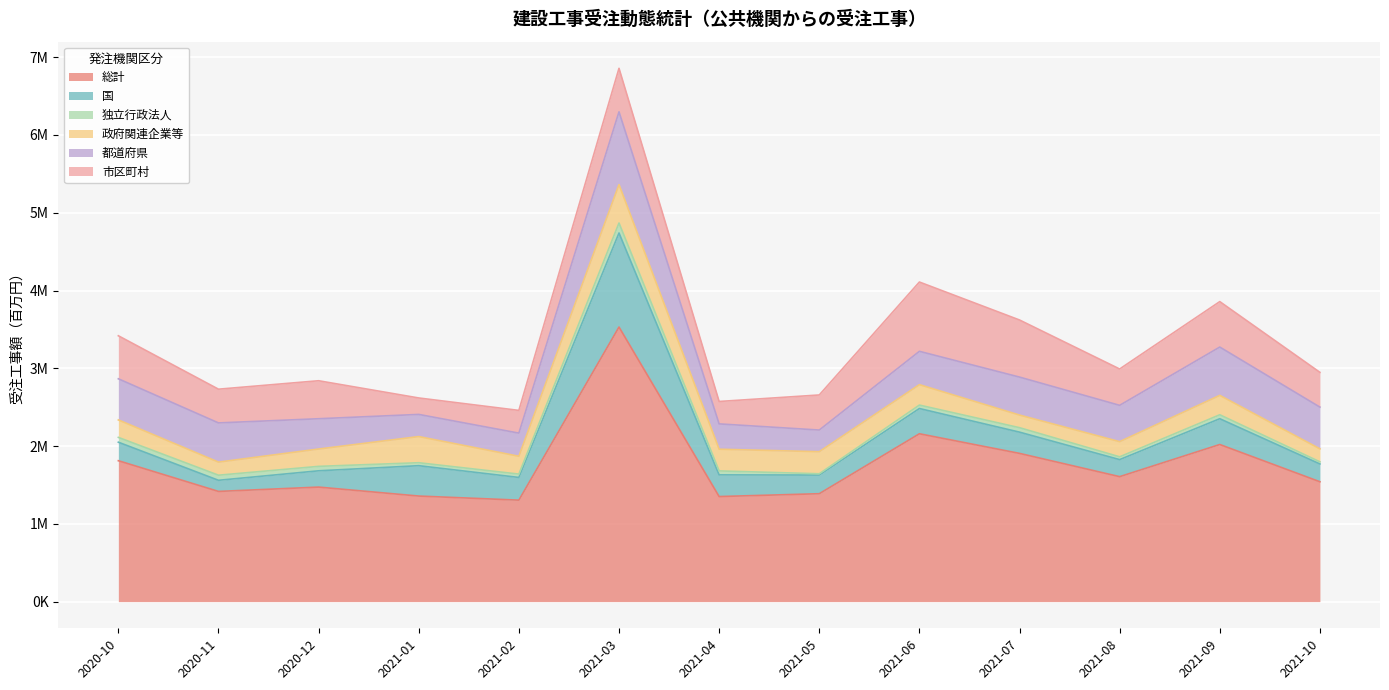

The value of 政府関連企業等 at 2021-05 is 441116. True or false?

False